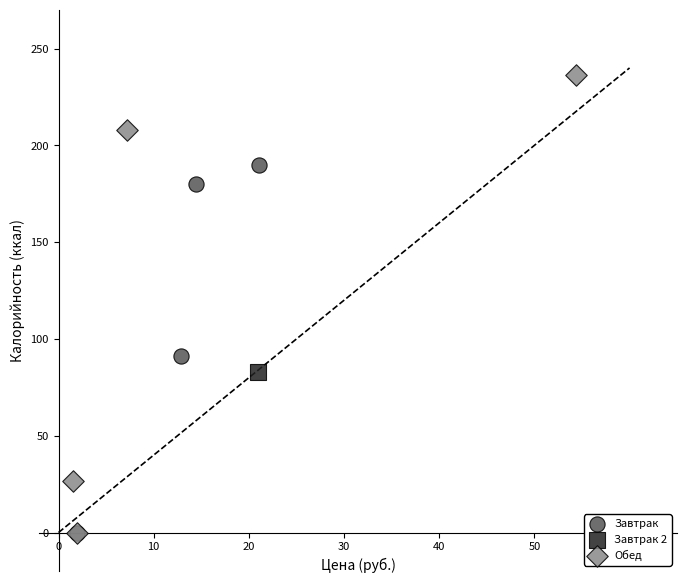

What are all the series names shown in the legend?

Завтрак, Завтрак 2, Обед